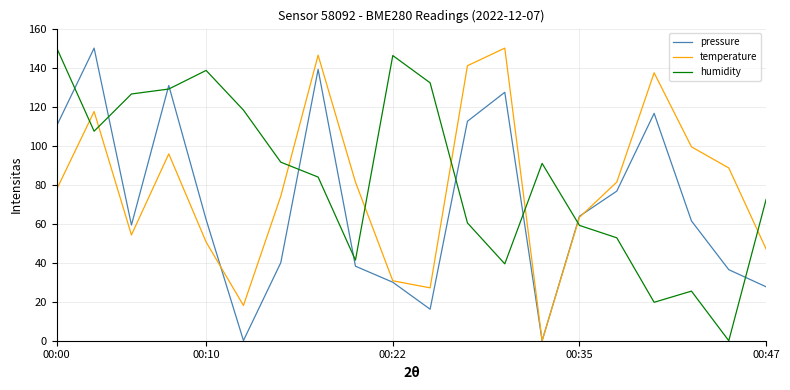

True or false: pressure and humidity cross at least once.

True